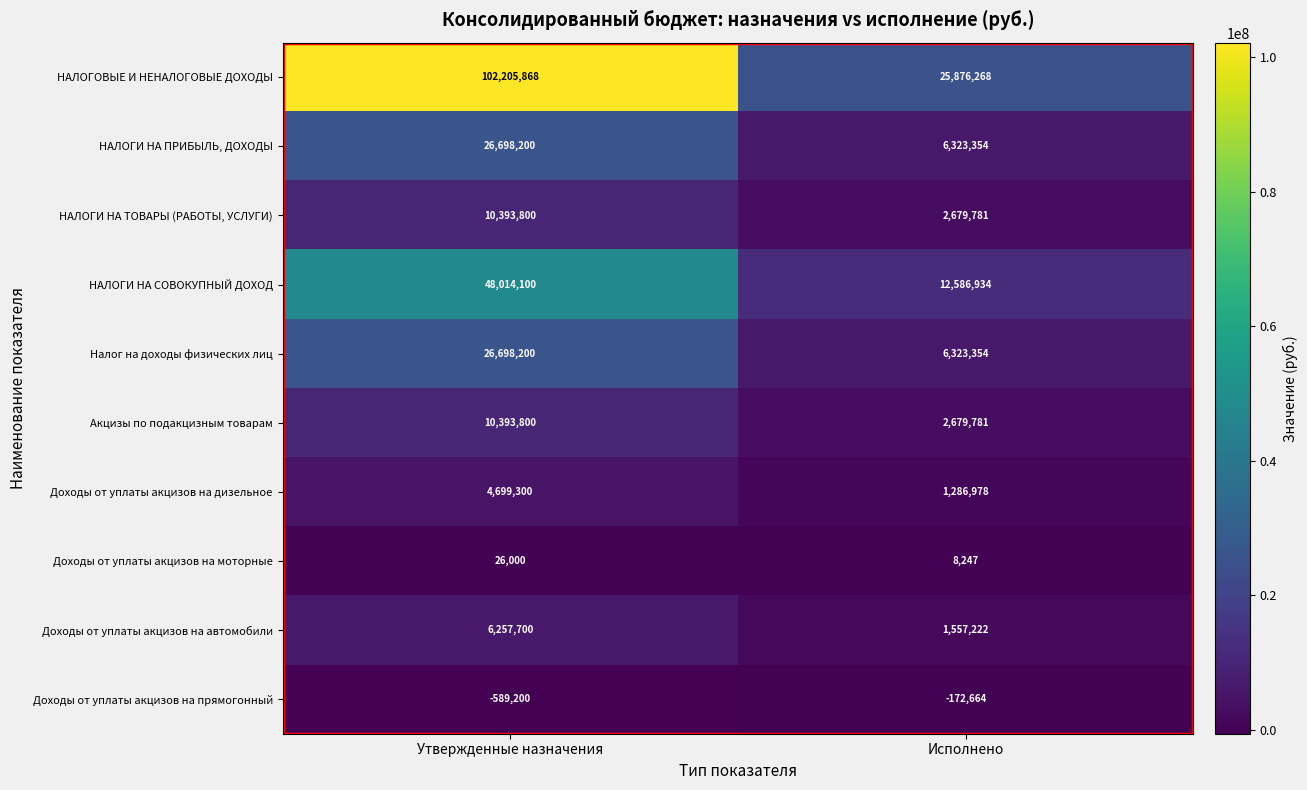

What is the spread (max minus min) of values at Утвержденные назначения?

102795068